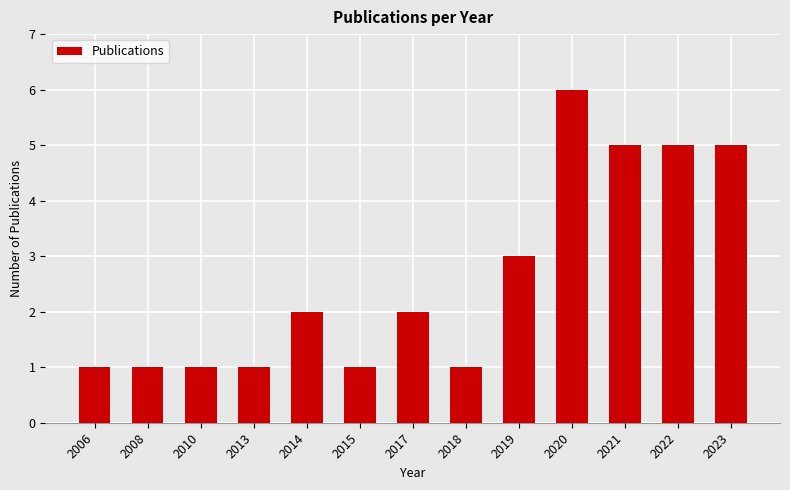

How many values are between 1 and 5?

12